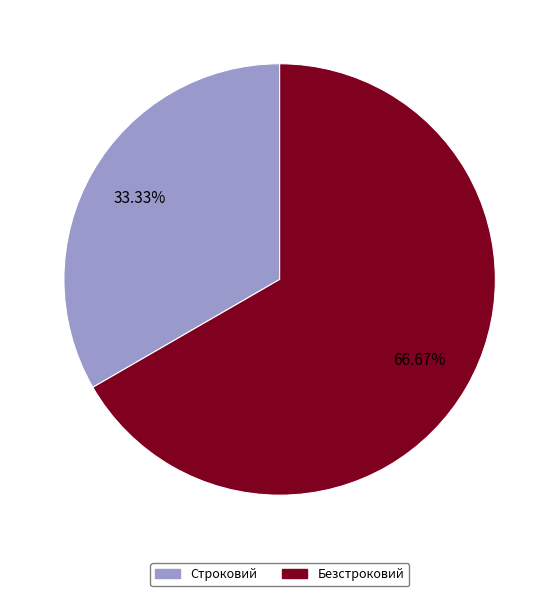

True or false: Безстроковий accounts for 67% of the total.

True